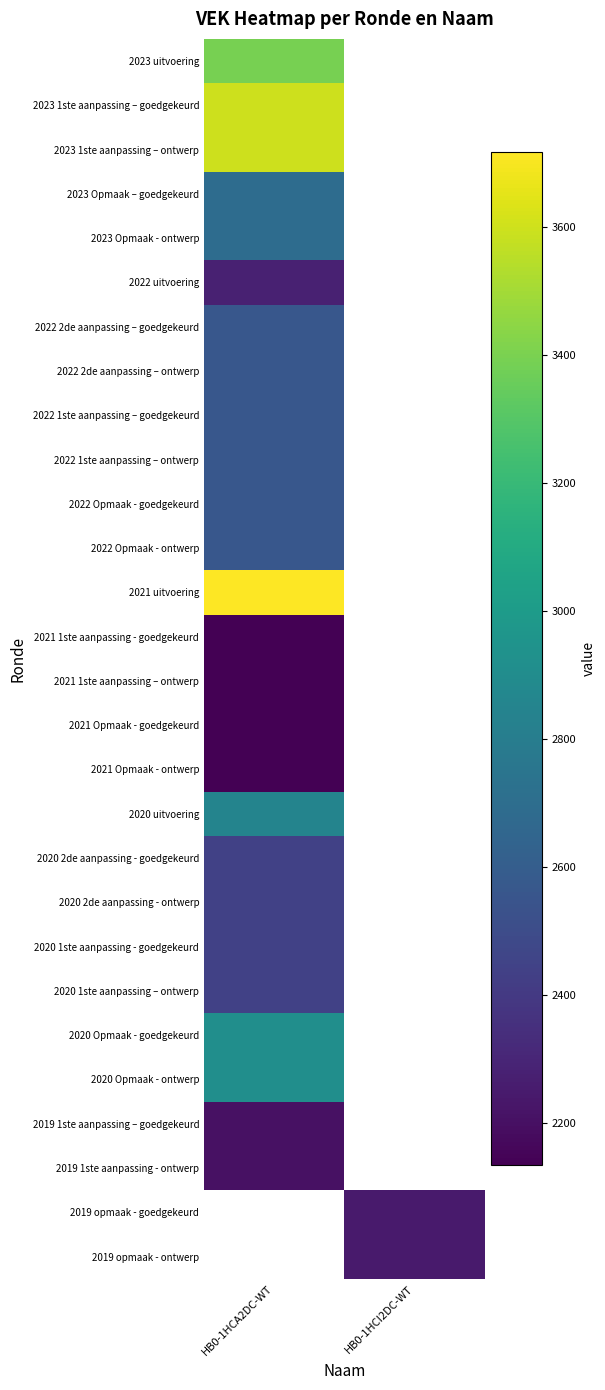

At which label does 2022 Opmaak - ontwerp reach its peak?

HB0-1HCA2DC-WT